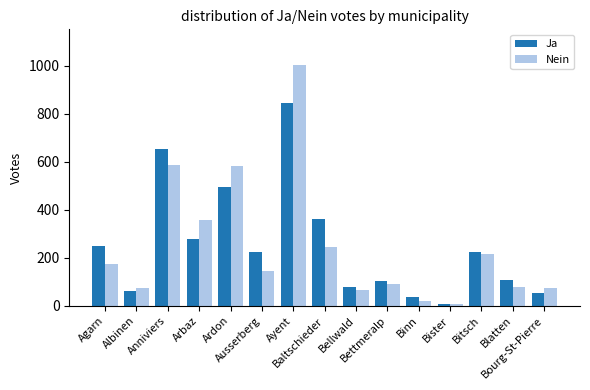

What is the difference between the Ja values at Albinen and Blatten?

45